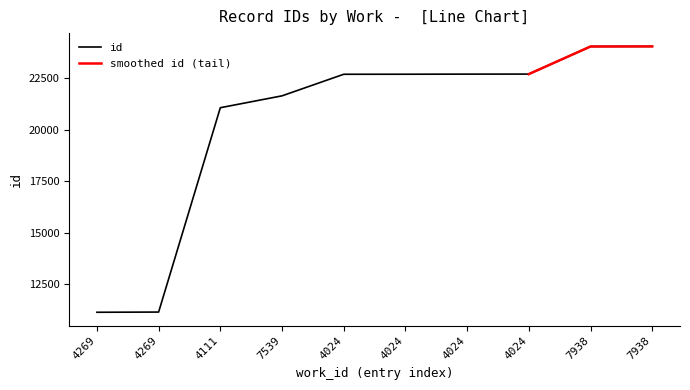

What is the ratio of the value at 7938 to the value at 4024?

1.1